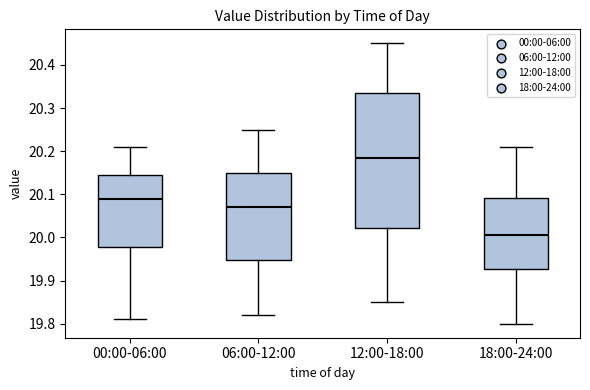

Reading left to right, transcribe this box plot: for each box, give where its median line is, the range the box spans, and where its two whiskers end, as read against the y-axis. The values are not printed on the chart, so give them approximately, as read against the axis.

00:00-06:00: median 20.09, box 19.98 to 20.15, whiskers 19.81 to 20.21
06:00-12:00: median 20.07, box 19.95 to 20.15, whiskers 19.82 to 20.25
12:00-18:00: median 20.19, box 20.02 to 20.34, whiskers 19.85 to 20.45
18:00-24:00: median 20.01, box 19.93 to 20.09, whiskers 19.80 to 20.21